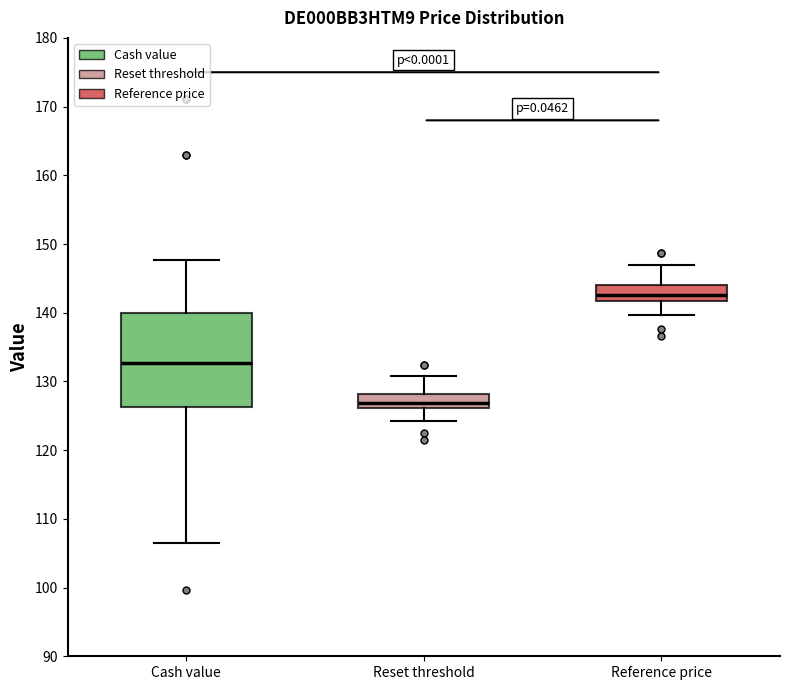

Reading left to right, read every box against the y-axis: the position of its median line, the range the box covers, and the ends of its whiskers. The values are not printed on the chart, so give them approximately, as read against the axis.

Cash value: median 133, box 126 to 140, whiskers 107 to 148
Reset threshold: median 127, box 126 to 128, whiskers 124 to 131
Reference price: median 143, box 142 to 144, whiskers 140 to 147